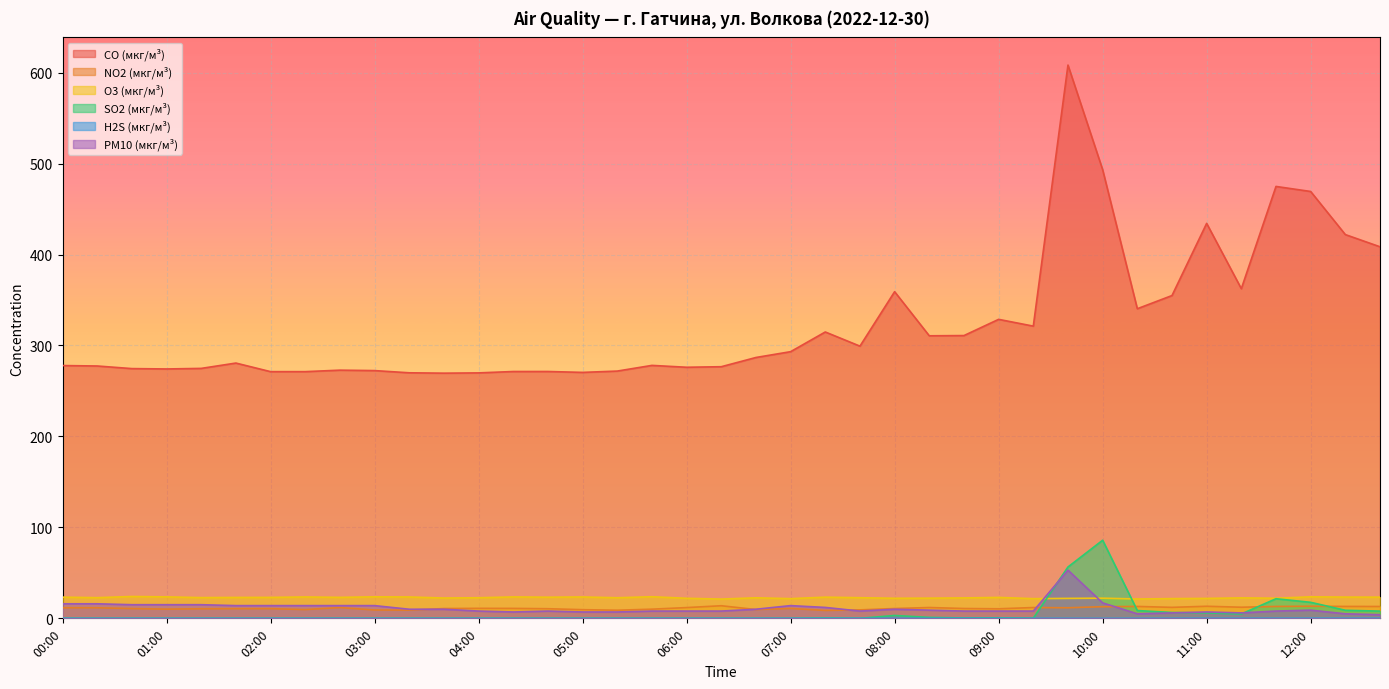

True or false: H2S (мкг/м³) and PM10 (мкг/м³) intersect in this chart.

False